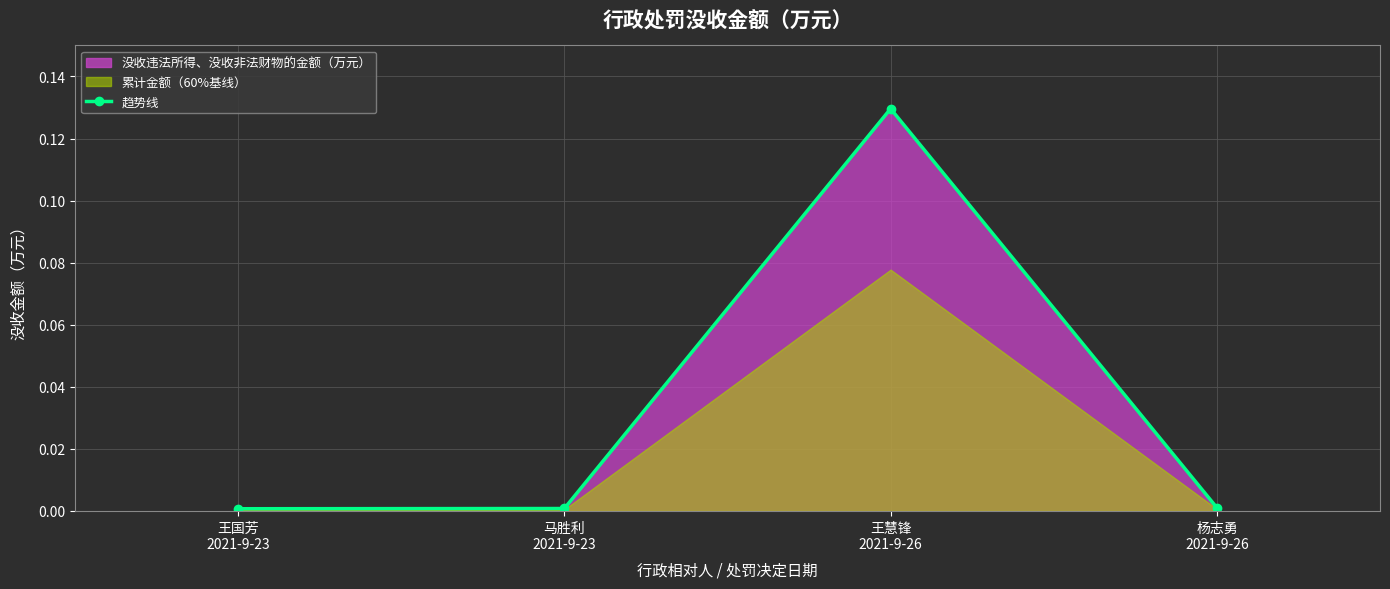

What is the approximate value at 王慧锋
2021-9-26?

0.1